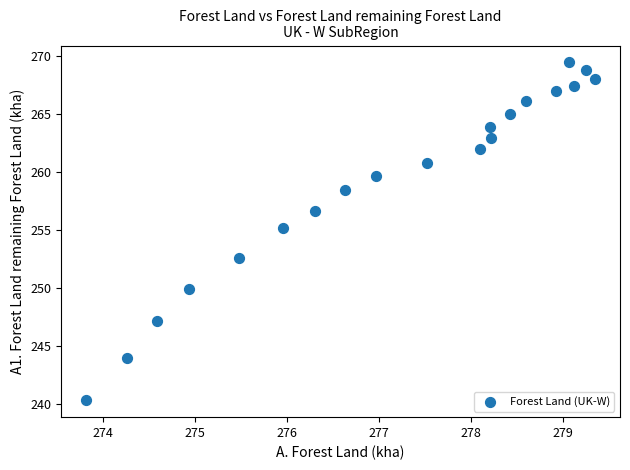

What is the range of Y values (max minus min)?

29.1